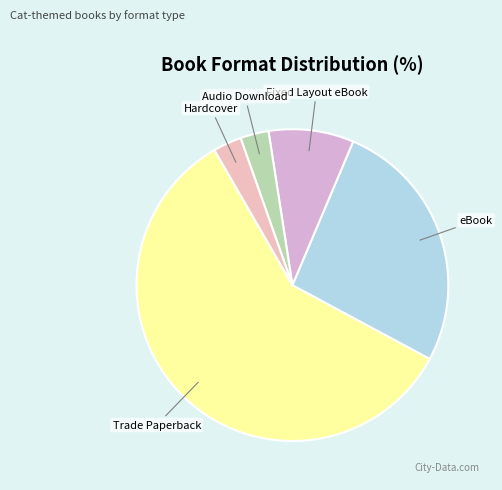

Which has a higher value, Audio Download or eBook?

eBook